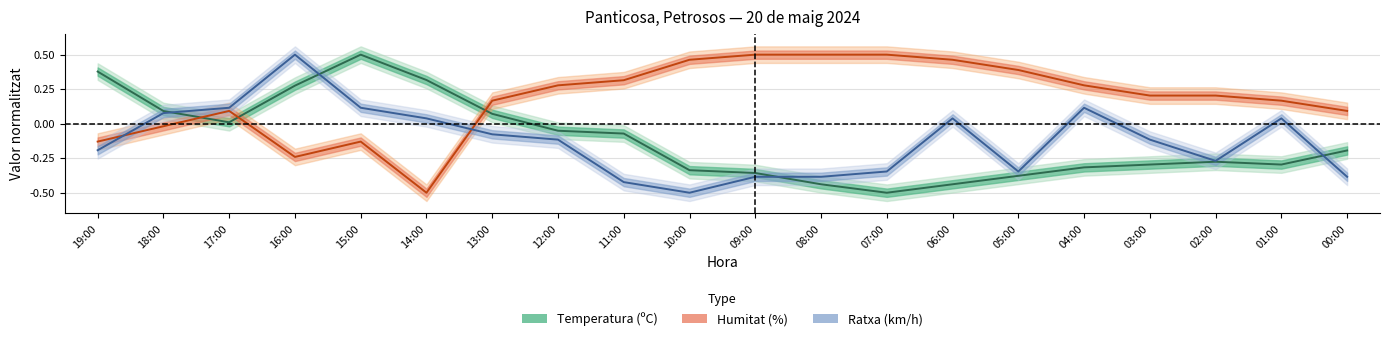

At which category does Temperatura (ºC) reach its first local peak?

15:00